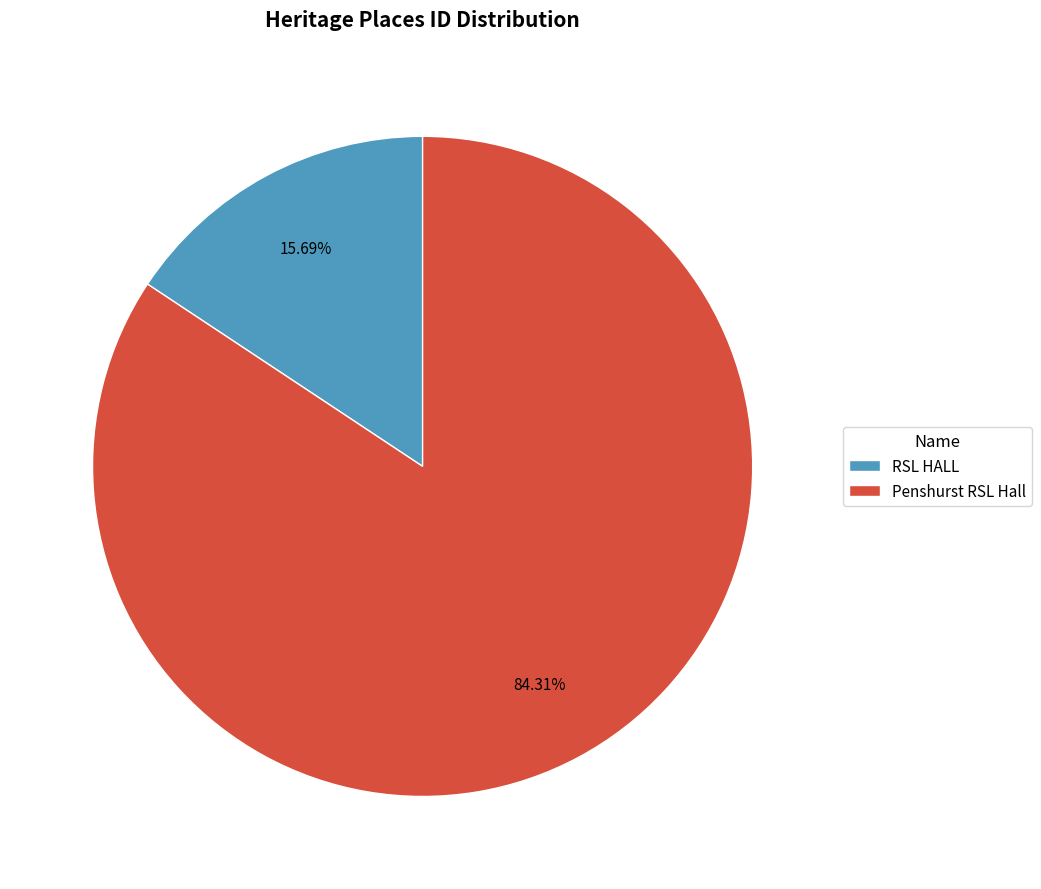

Which slice is the smallest?

RSL HALL